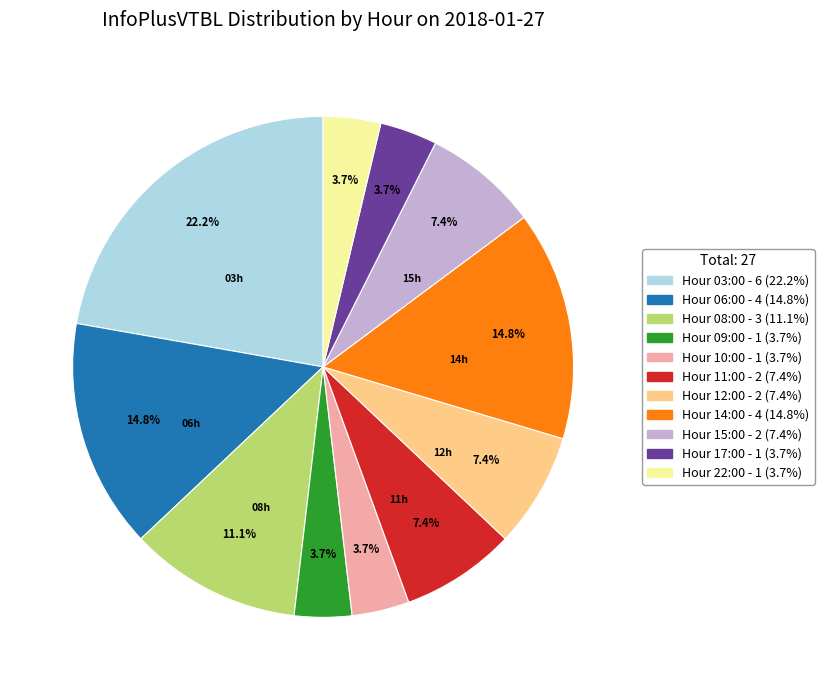

Is there a majority slice in this chart?

No